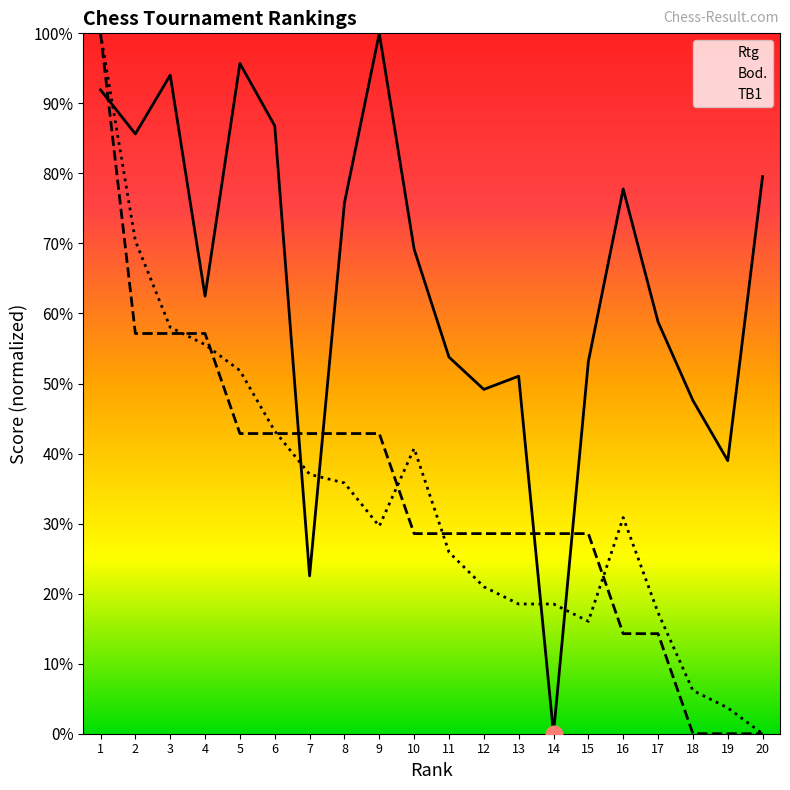

Is this an area chart (filled region under the line)?

No